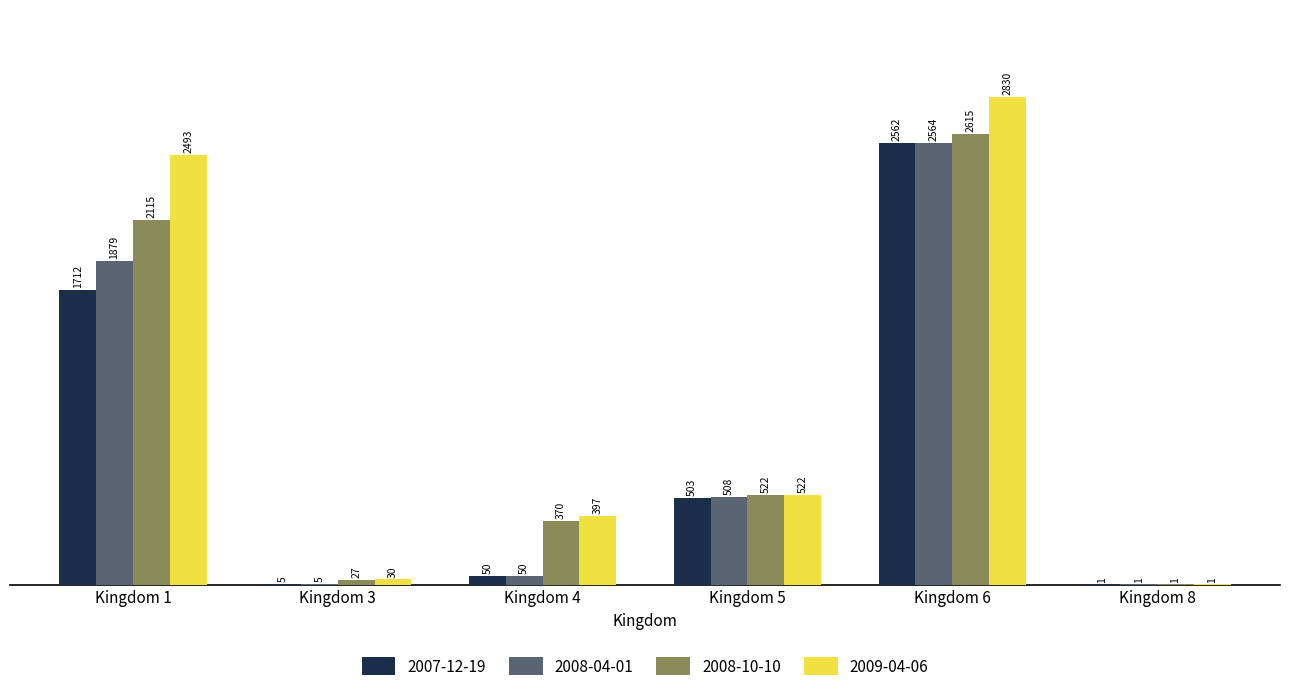

How many groups of bars are there?

6